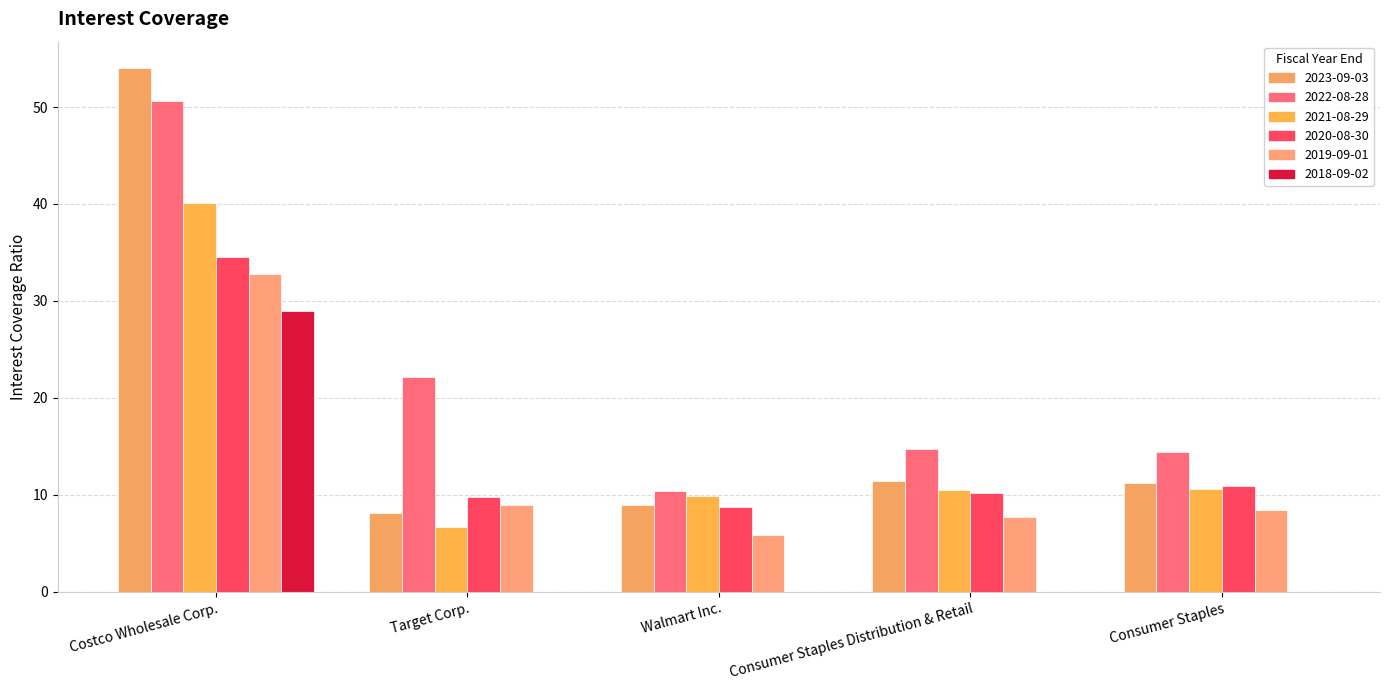

Are the bars horizontal?

No